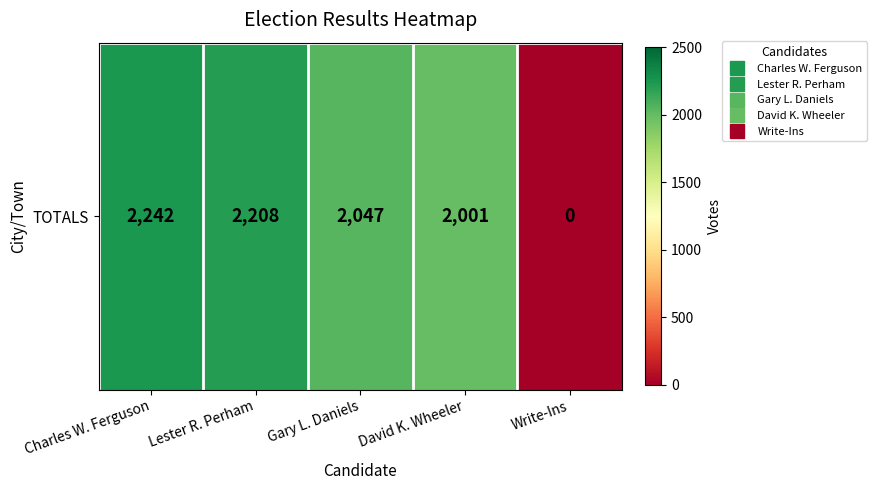

Between Gary L. Daniels and David K. Wheeler, which is larger?

Gary L. Daniels